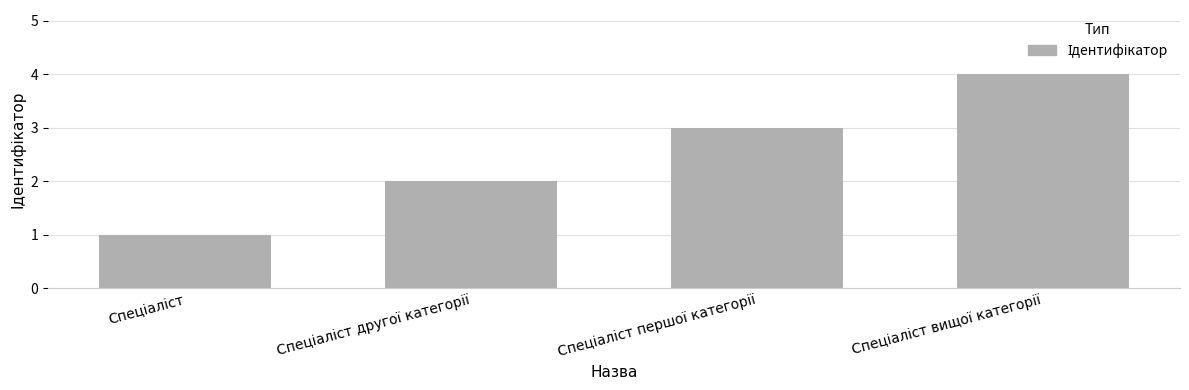

What is the sum of all values?

10